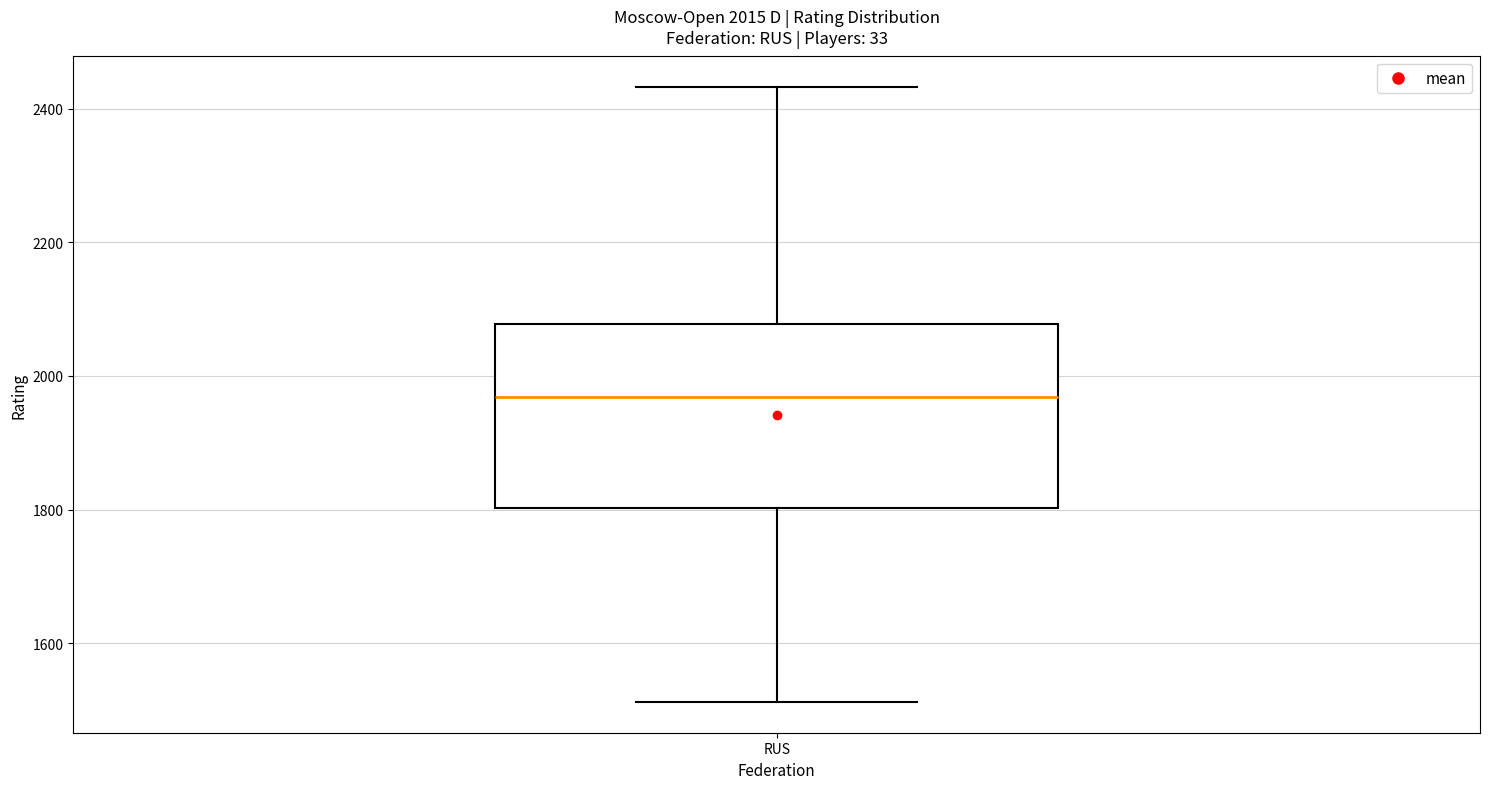

Transcribe this box plot: give where the median line is, the range the box spans, and where the two whiskers end, as read against the y-axis. The values are not printed on the chart, so give them approximately, as read against the axis.

median 1960, box 1800 to 2080, whiskers 1520 to 2440